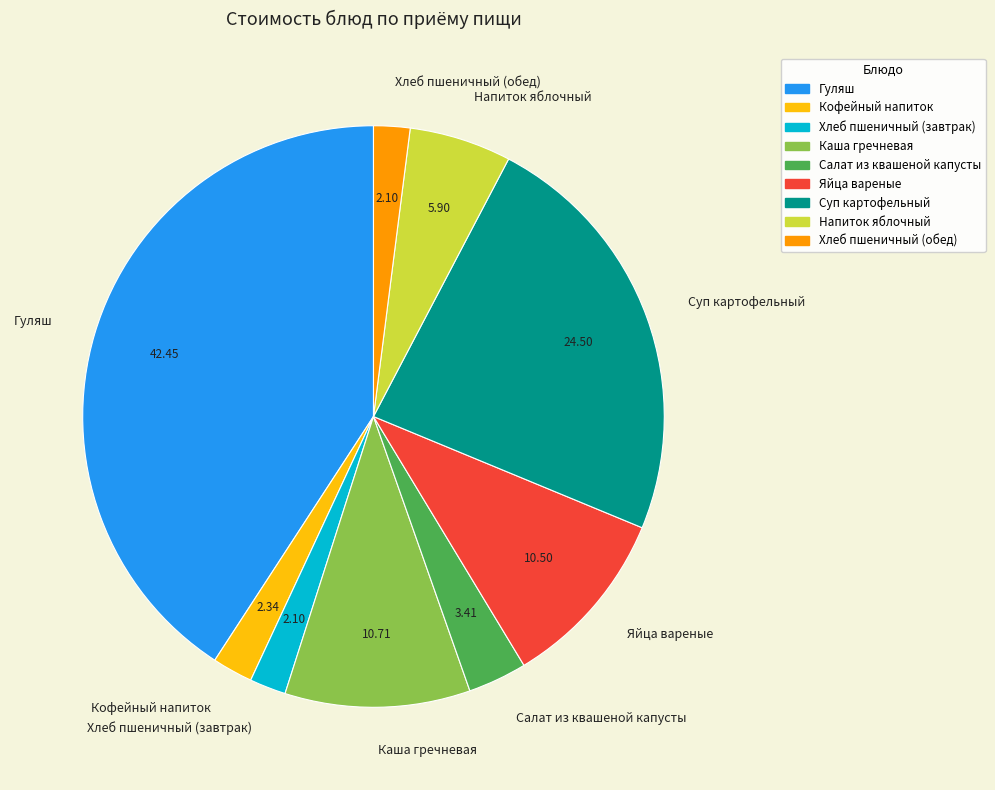

Combined, do Хлеб пшеничный (обед) and Суп картофельный account for over 50%?

No